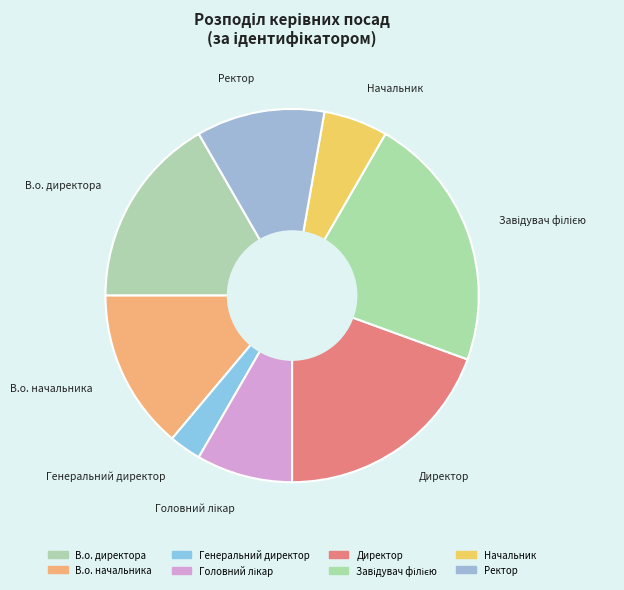

How many segments does this pie chart have?

8